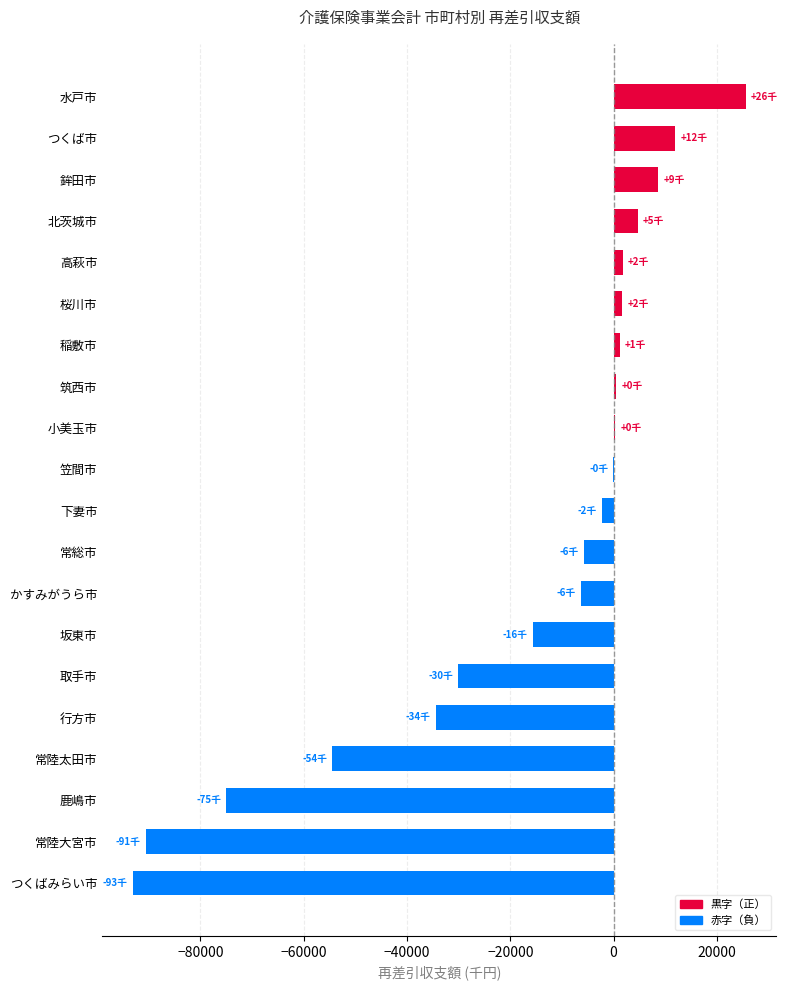

What is the change in value from 坂東市 to 常総市?

+9949